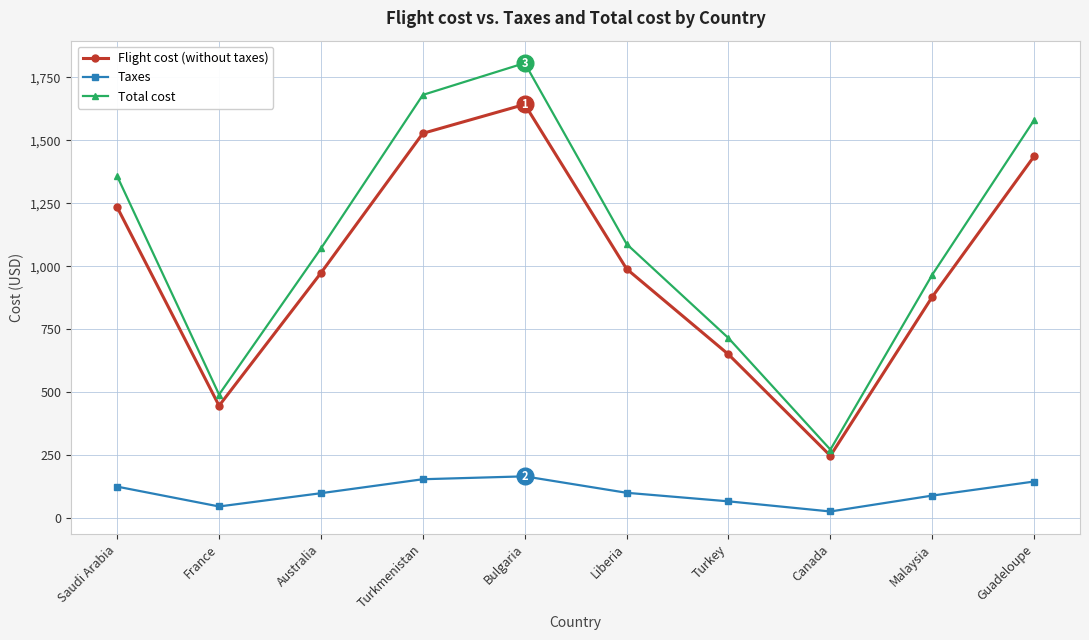

At which label does Taxes first exceed 98?

Saudi Arabia